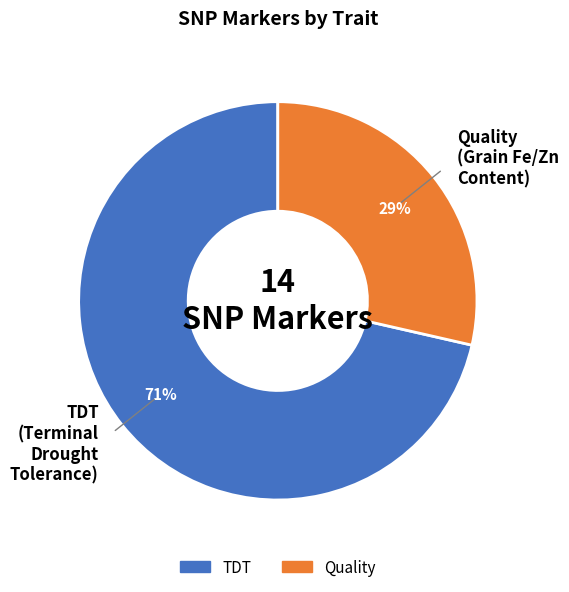

To the nearest percent, what portion does TDT represent?

71%